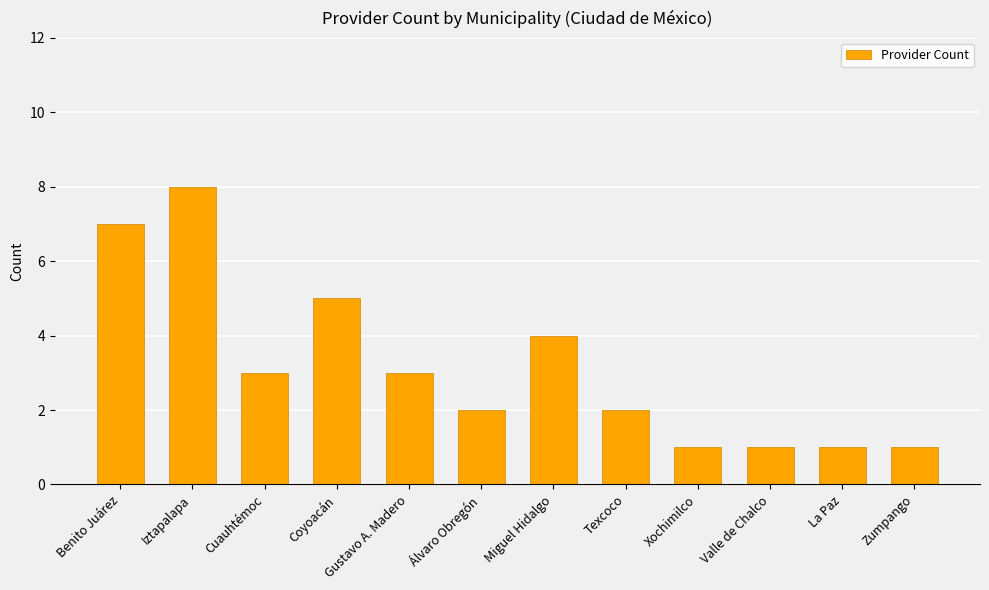

How many categories are shown in the chart?

12